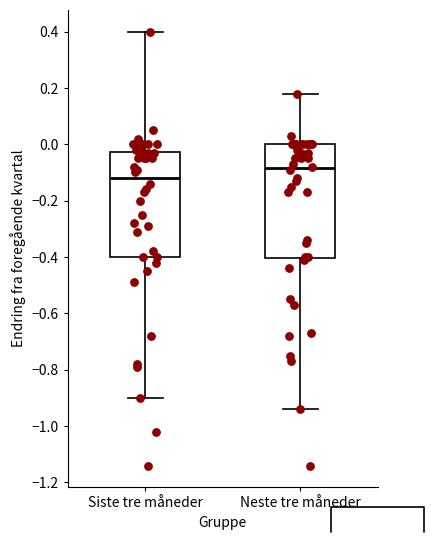

Which box has the highest median line?

Neste tre måneder